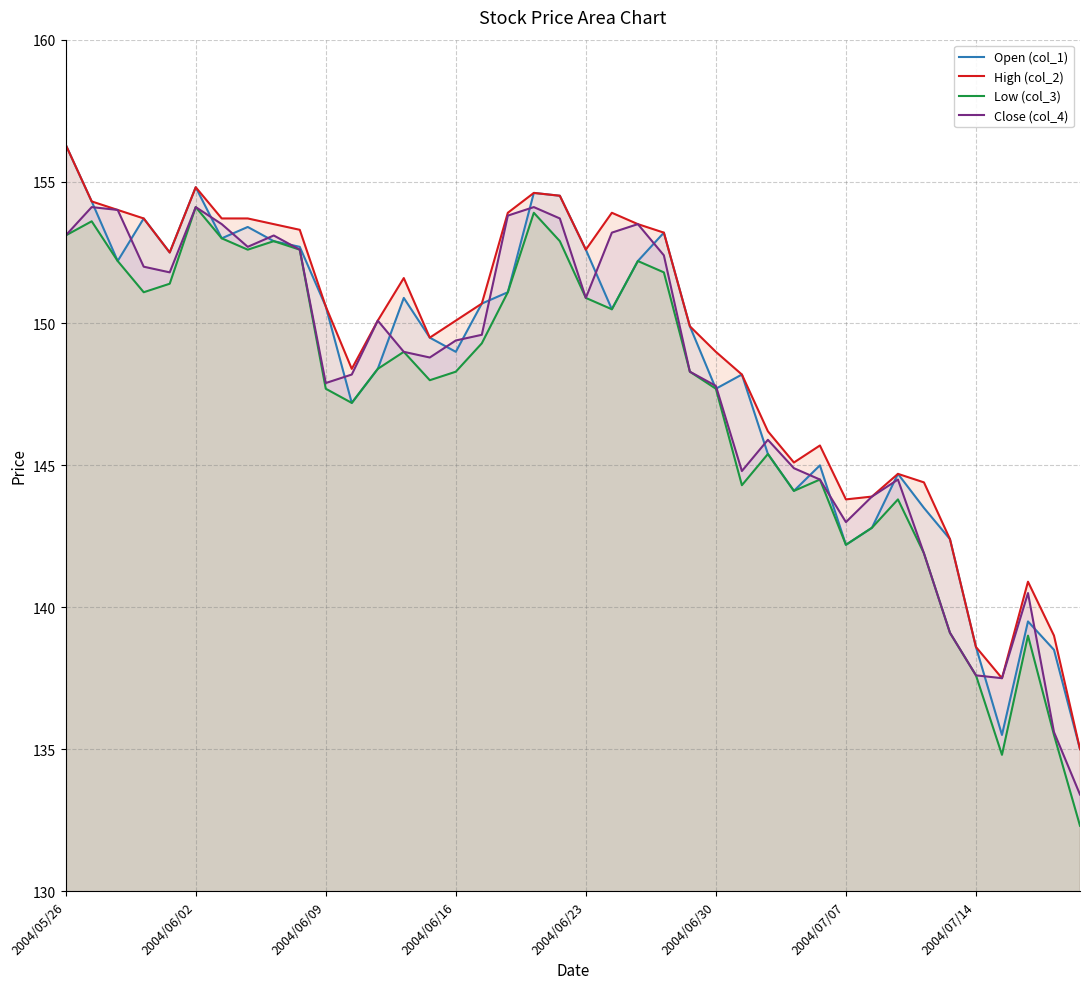

Which category has the lowest value in the Open (col_1) series?

39